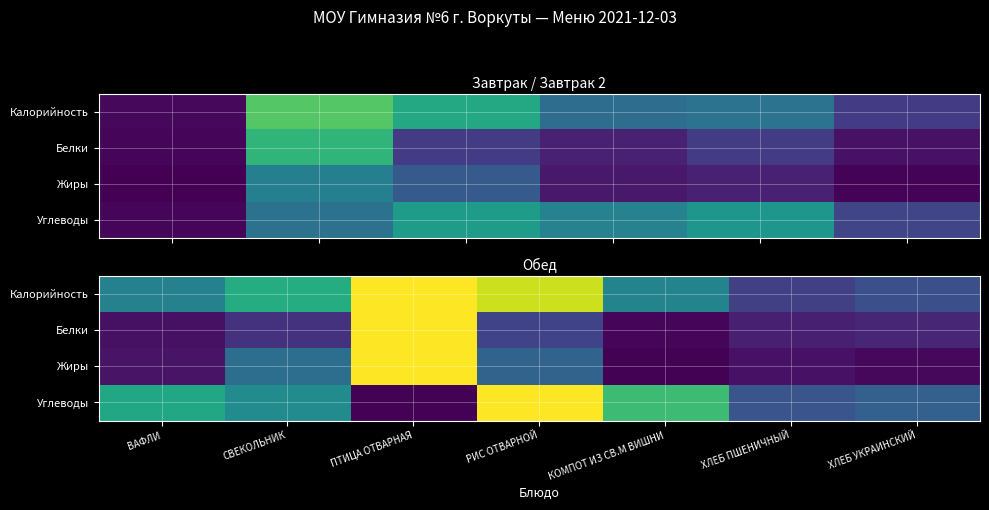

The value of Углеводы at СВЕКОЛЬНИК is 0.7. True or false?

False